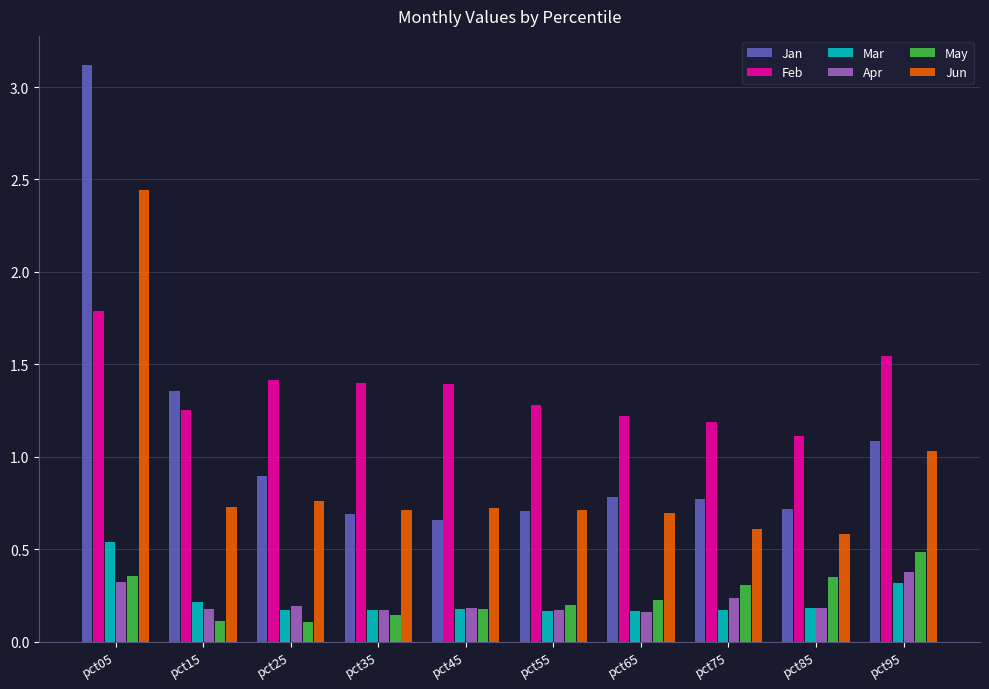

Is the value of Jun at pct65 greater than the value of May at pct05?

Yes